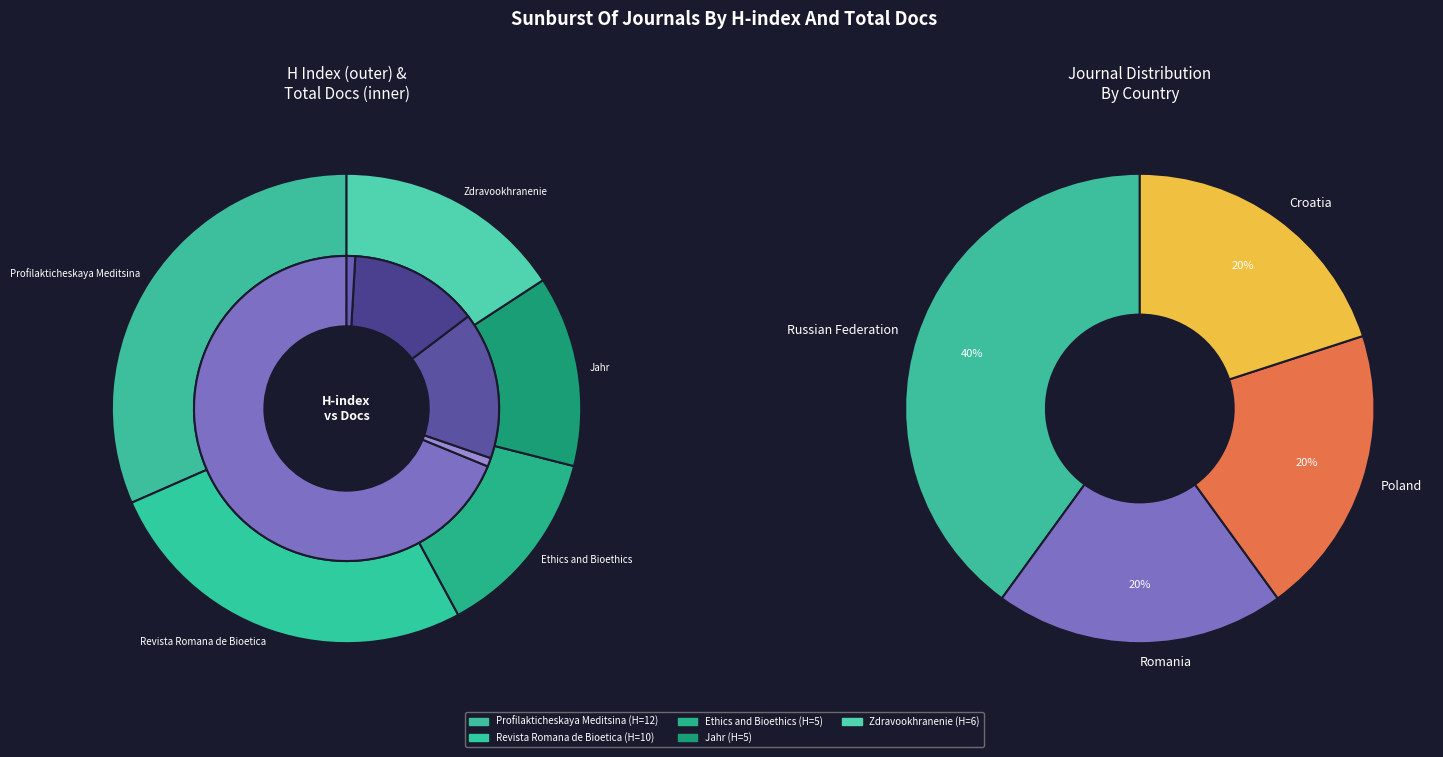

True or false: Jahr accounts for 1% of the total.

False